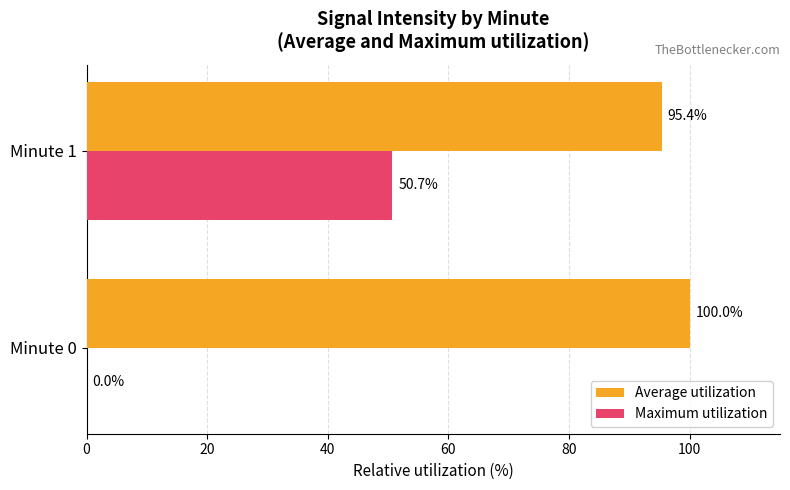

The value of Maximum utilization at Minute 0 is 31.0. True or false?

False